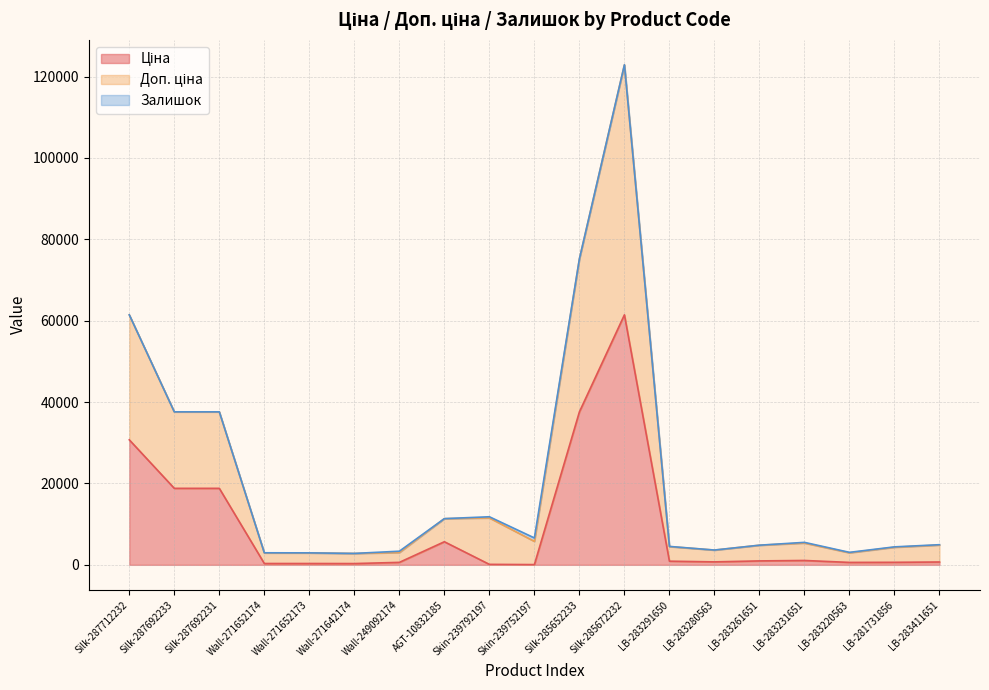

What is the total value across all series at Skin-239792197?

11813.1